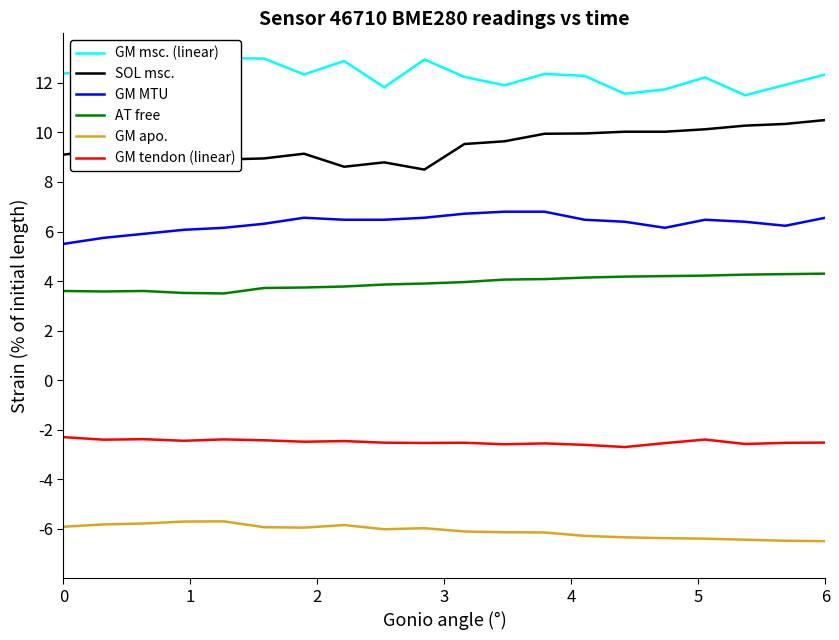

How many values in the GM MTU series exceed 6?

17